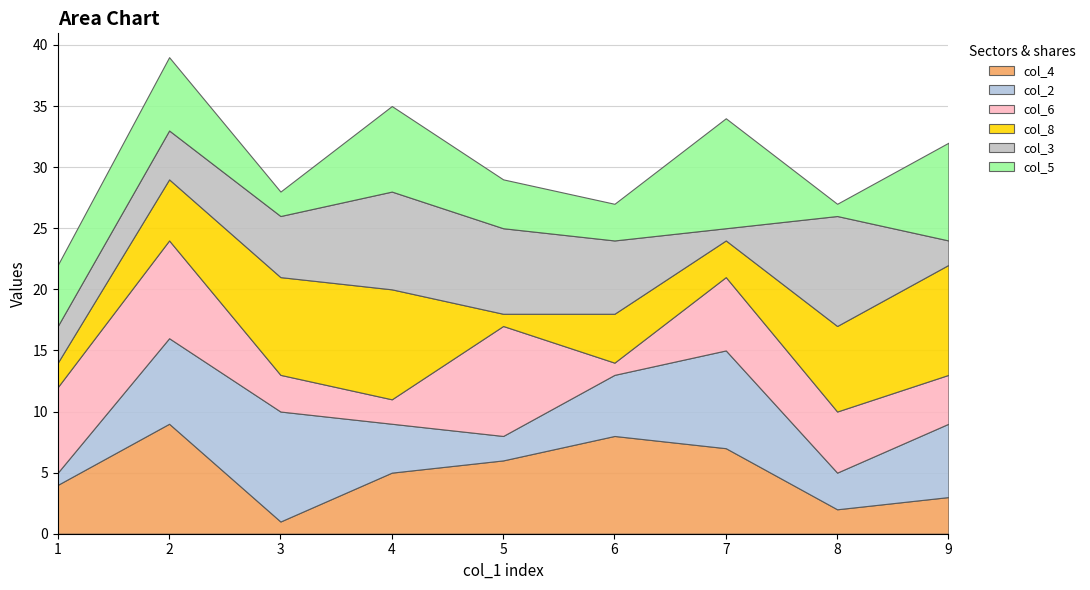

Where does the col_2 series first go above 5?

2